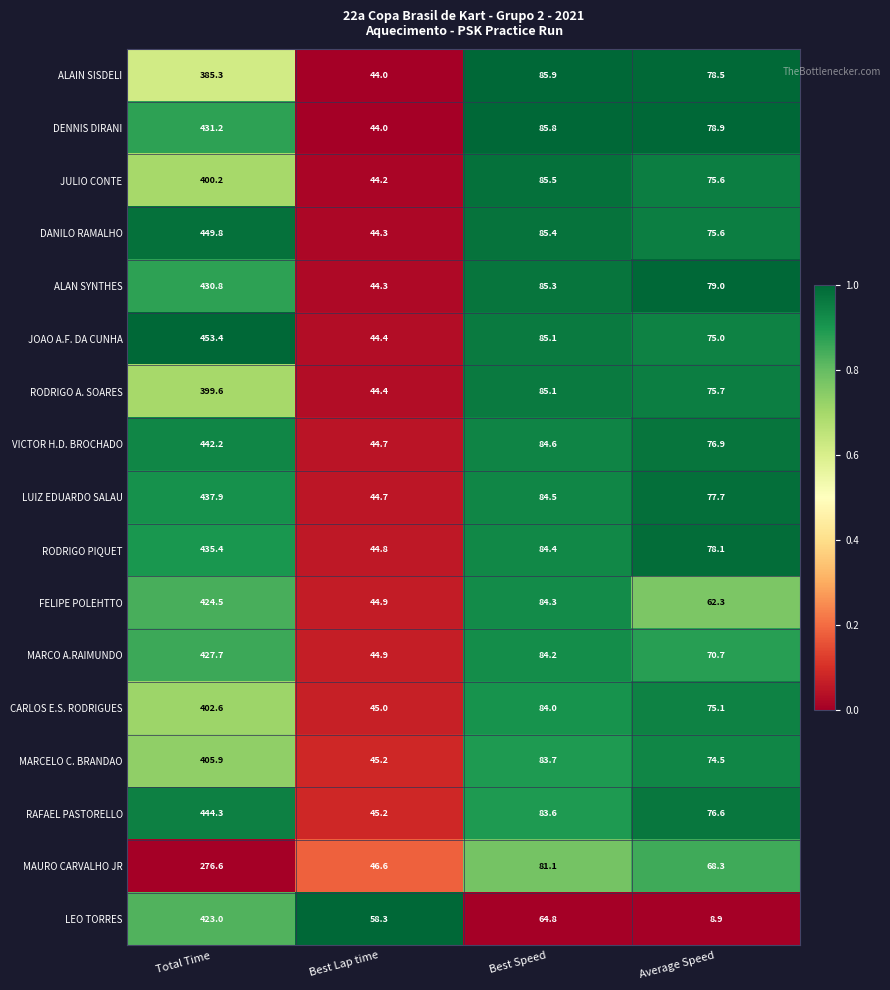

What is the difference between the maximum and minimum values in the VICTOR H.D. BROCHADO series?

397.5